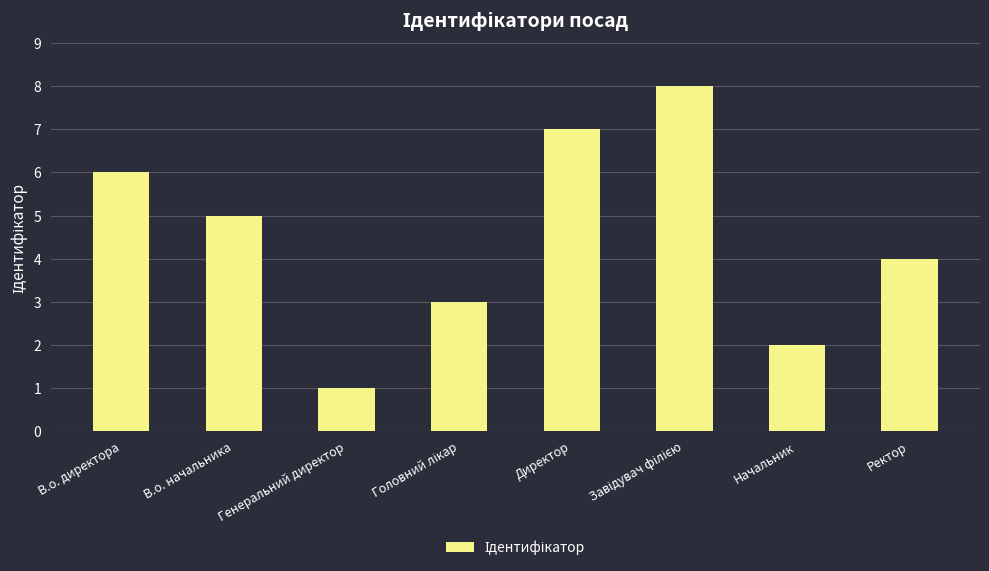

Where does the data first go above 5?

В.о. директора